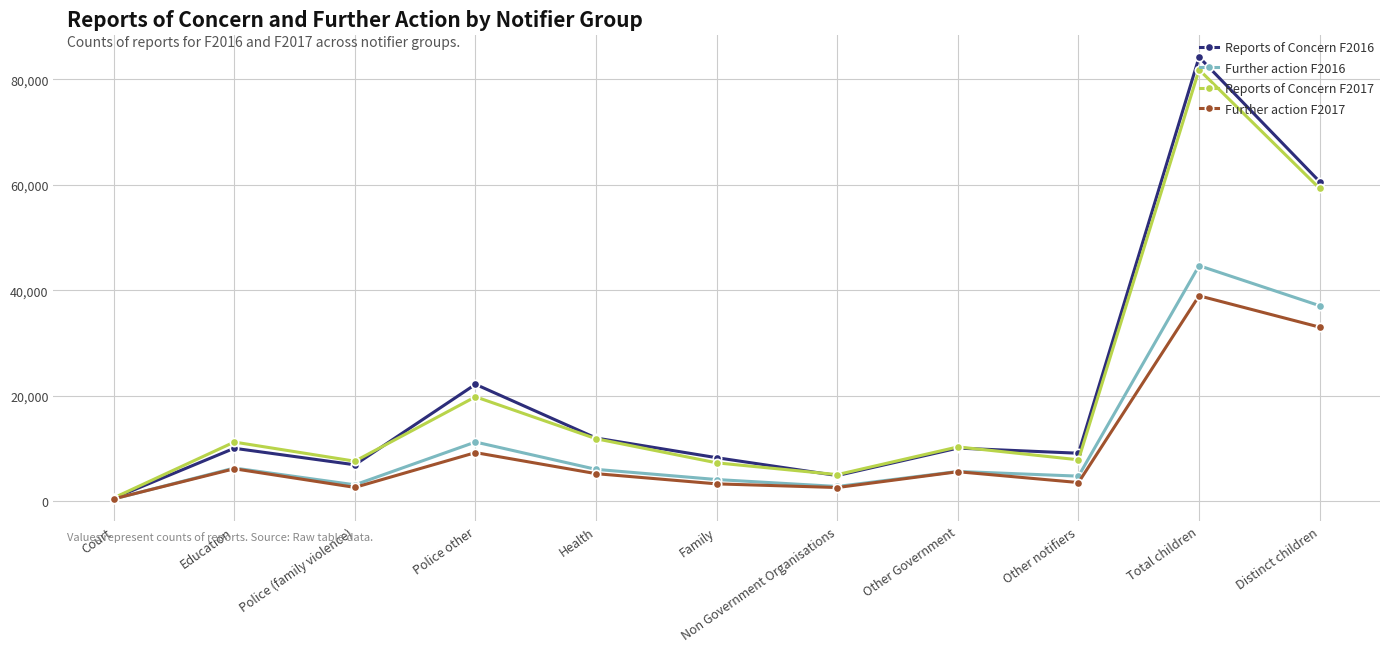

Which series has the widest spread of values?

Reports of Concern F2016